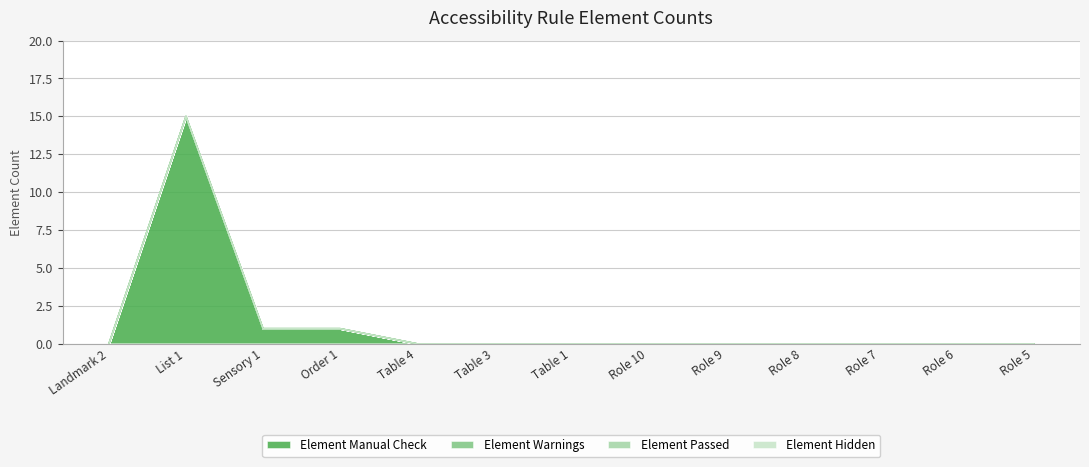

Reading right to left, what are all the values shown in this chart?

Element Manual Check: 0	0	0	0	0	0	0	0	0	1	1	15	0
Element Warnings: 0	0	0	0	0	0	0	0	0	0	0	0	0
Element Passed: 0	0	0	0	0	0	0	0	0	0	0	0	0
Element Hidden: 0	0	0	0	0	0	0	0	0	0	0	0	0